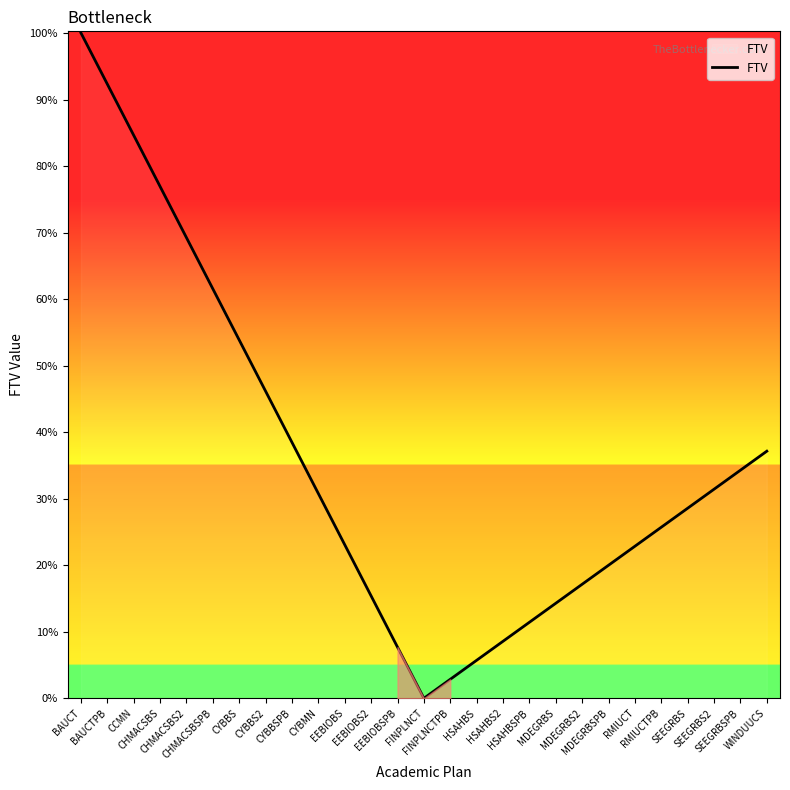

What position from the left is SEEGRBSPB?

26